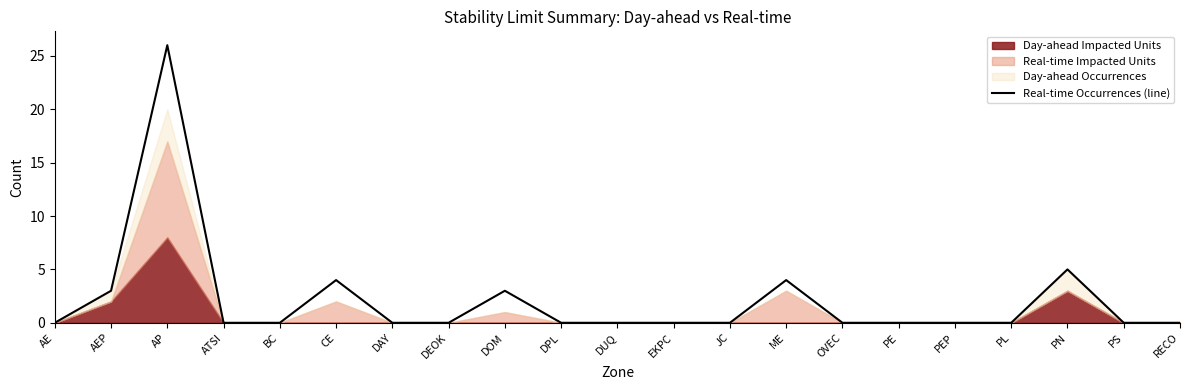

The chart shows a value of 5 at PN. True or false?

True